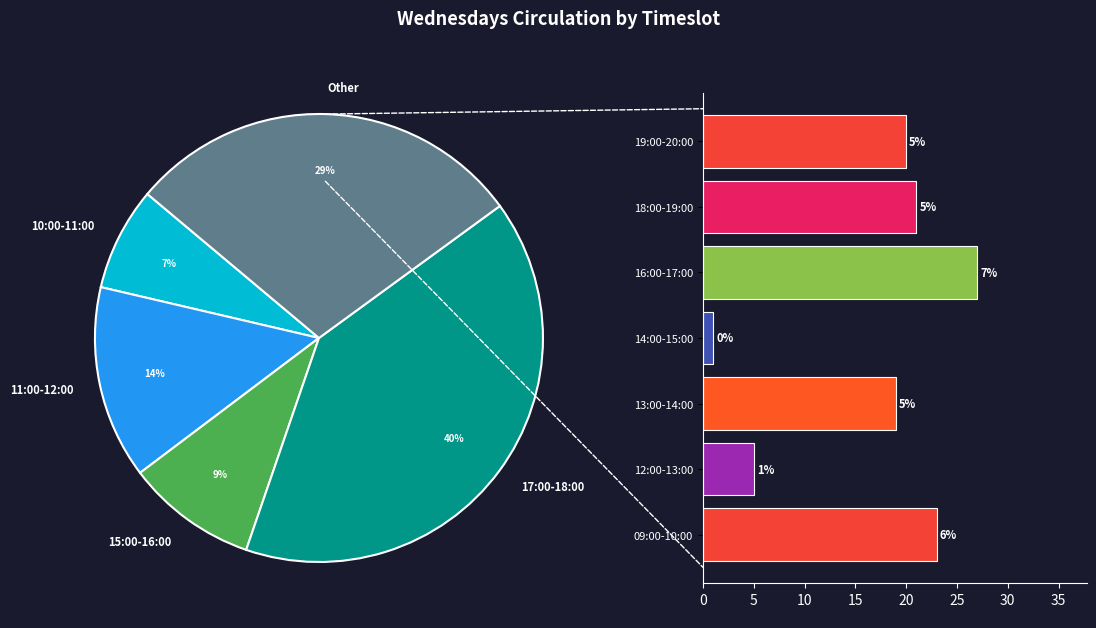

Do 13:00-14:00 and 14:00-15:00 together represent more than half of the pie?

No